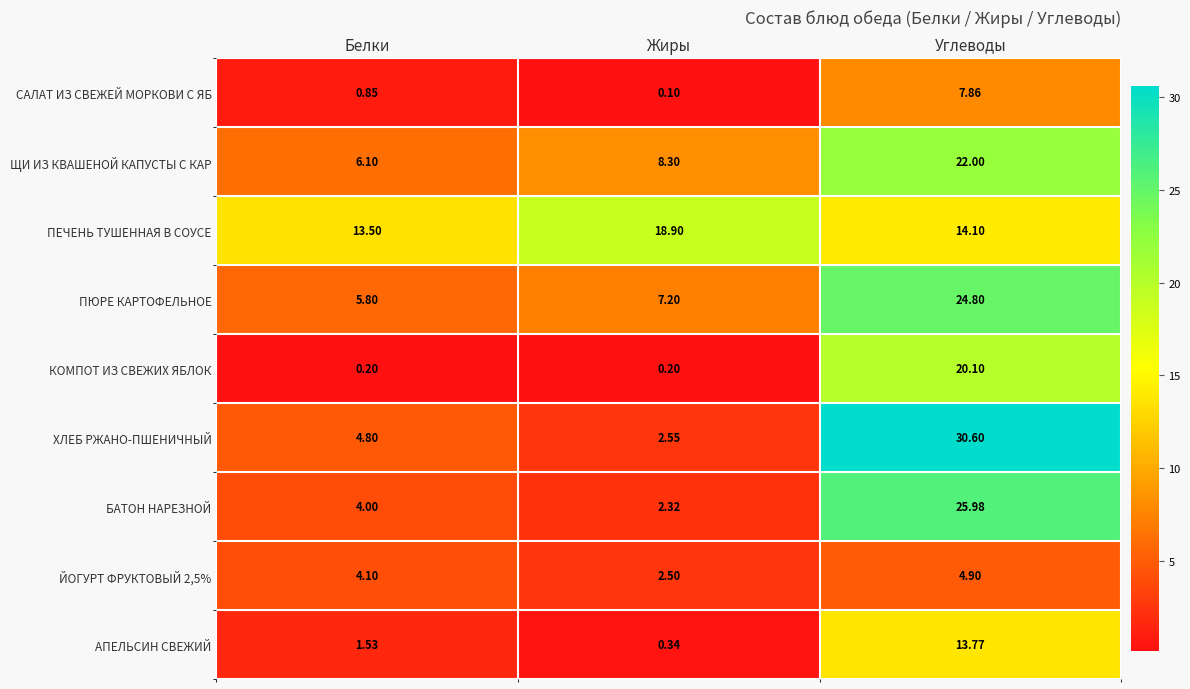

Which category has the lowest value in the ЙОГУРТ ФРУКТОВЫЙ 2,5% series?

Жиры